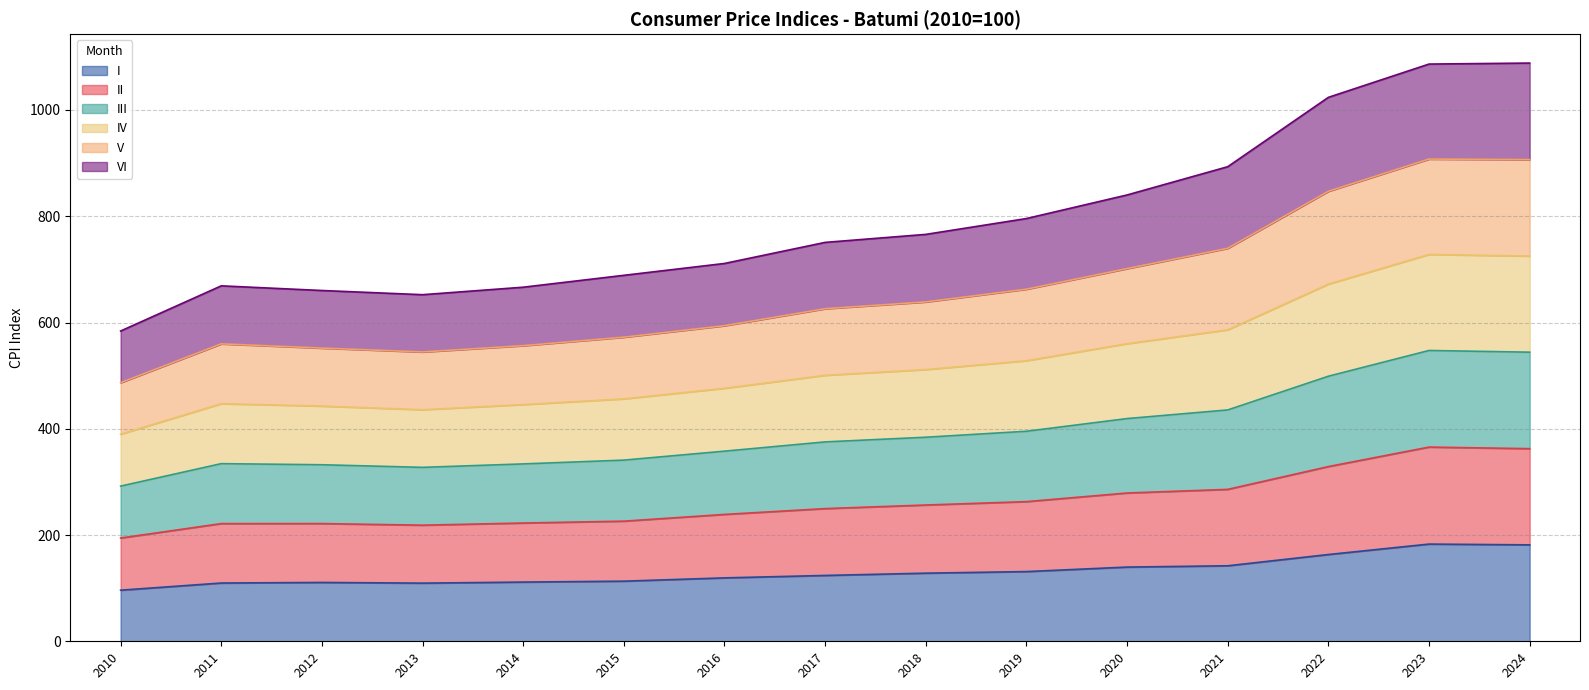

At which category does I reach its first local valley?

2013